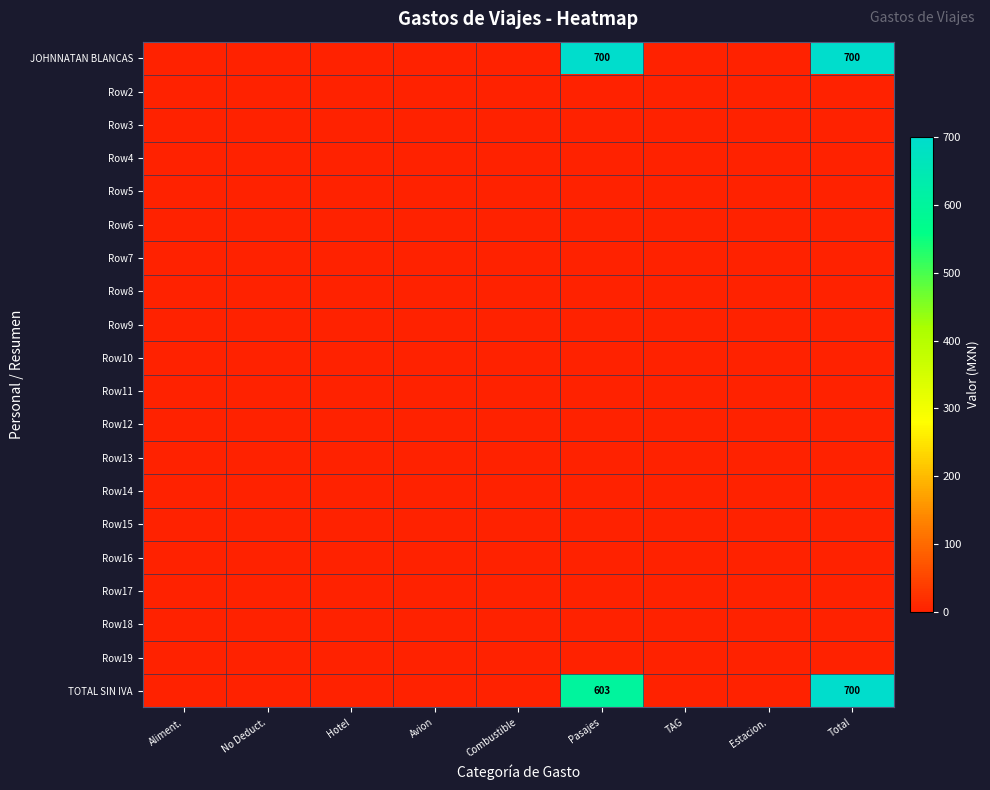

The value of TOTAL SIN IVA at Pasajes is 866. True or false?

False